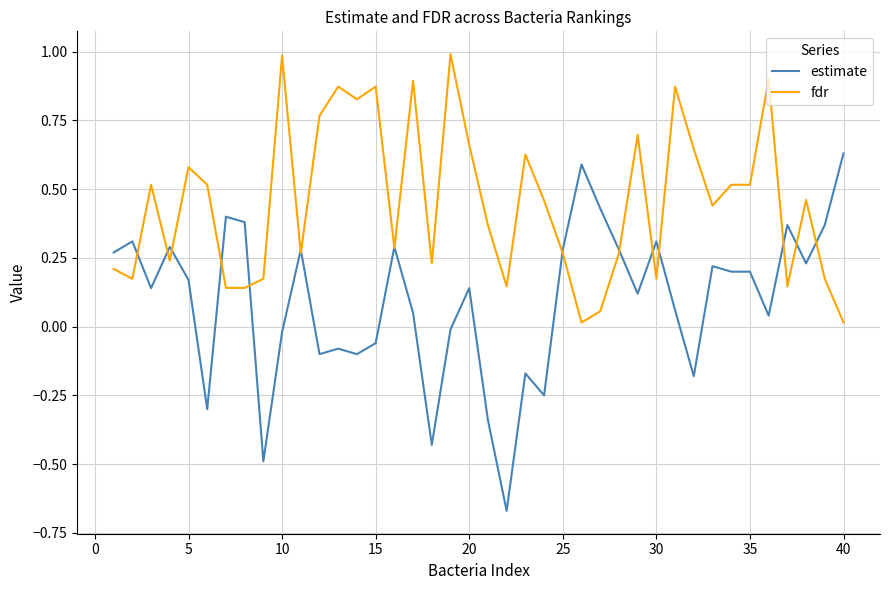

Which series has the largest range (max minus min)?

estimate